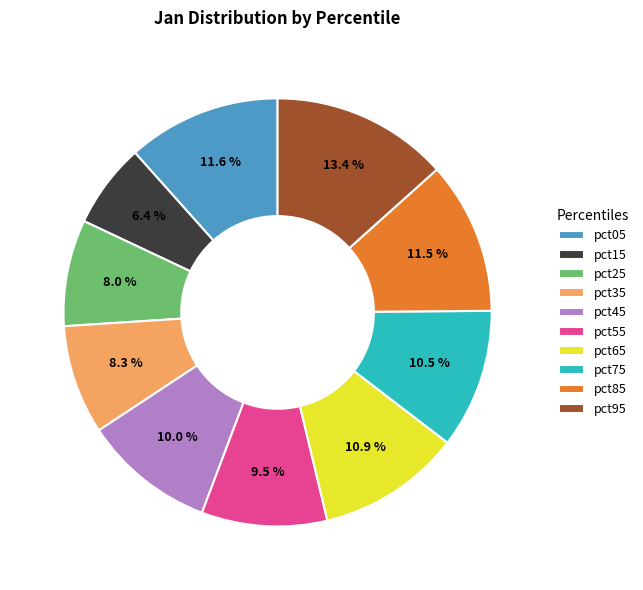

Count the number of slices in the pie.

10